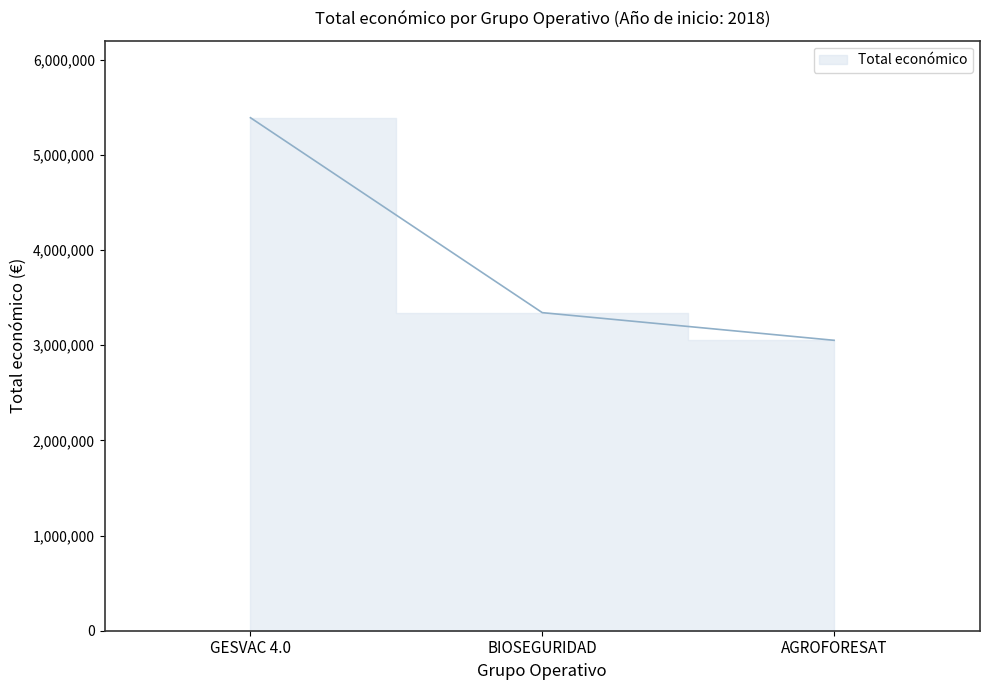

Does the chart have visible grid lines?

No